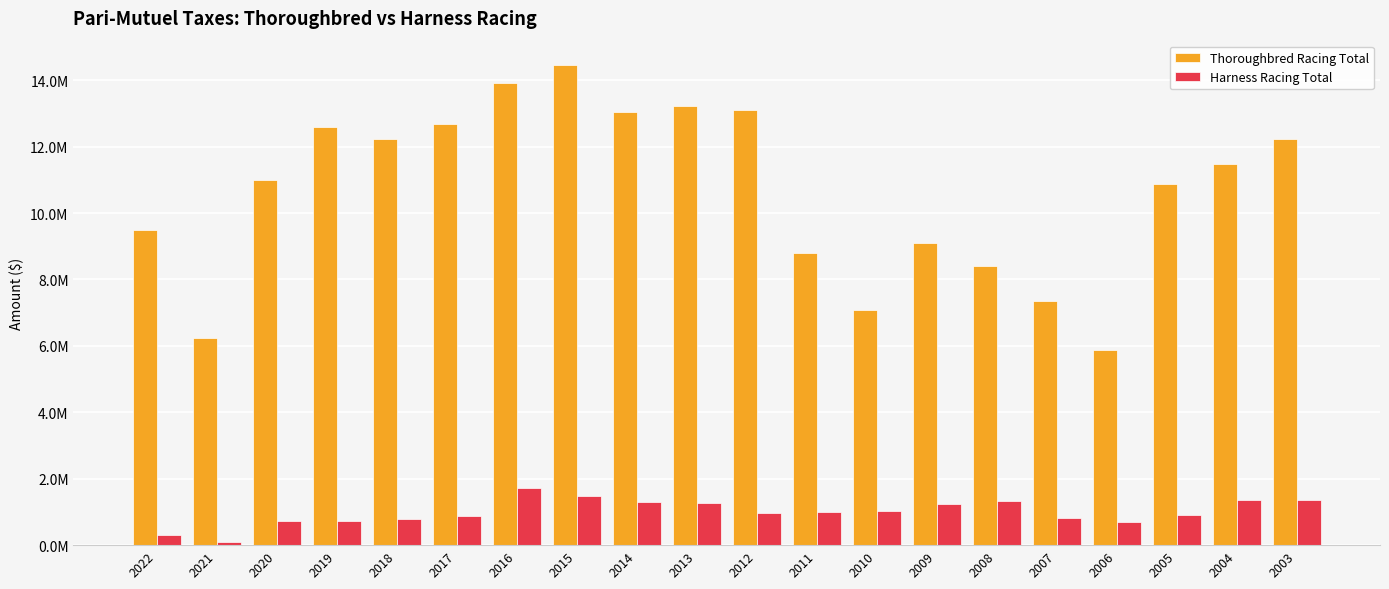

What is the value of the Thoroughbred Racing Total bar at the 15th from the left?

8397068.5